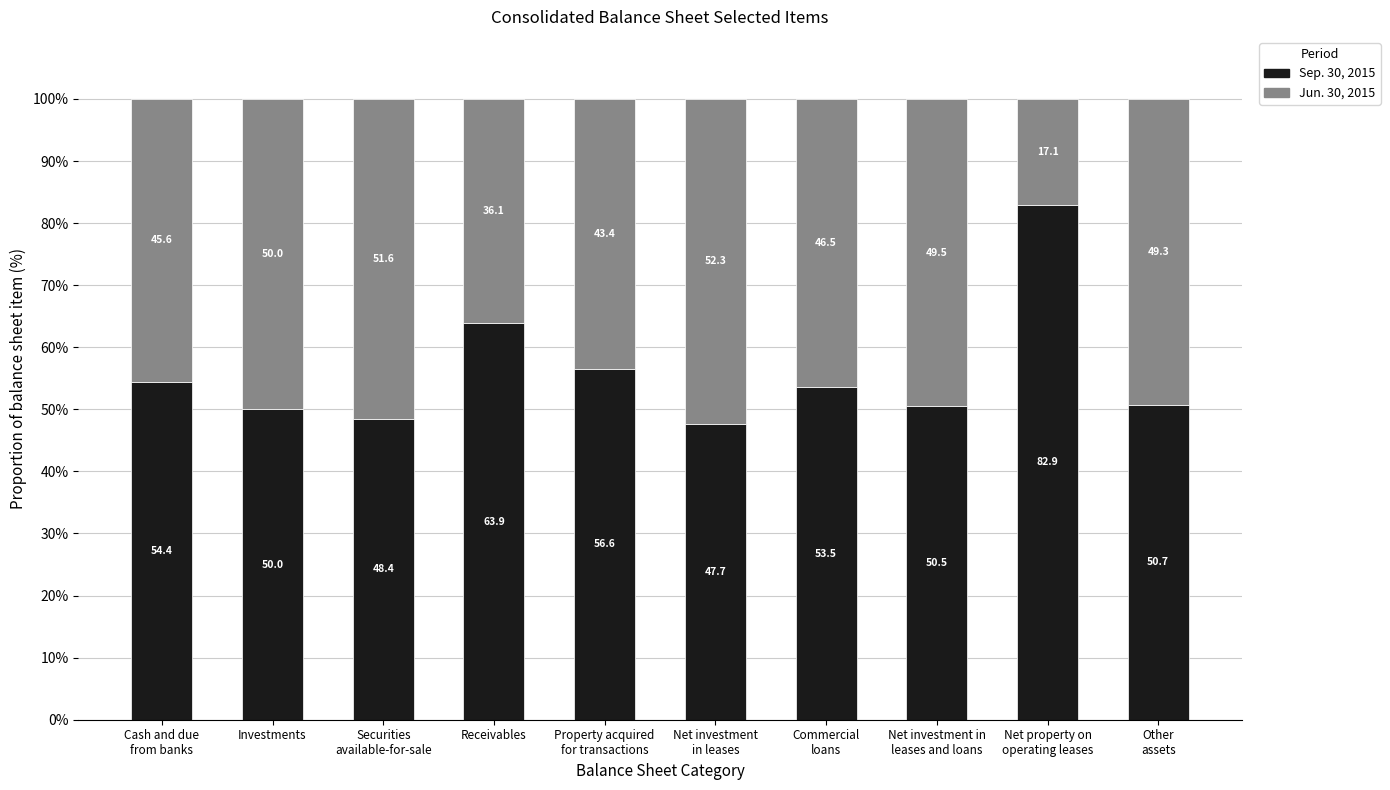

What is the minimum value for Sep. 30, 2015?

47.7